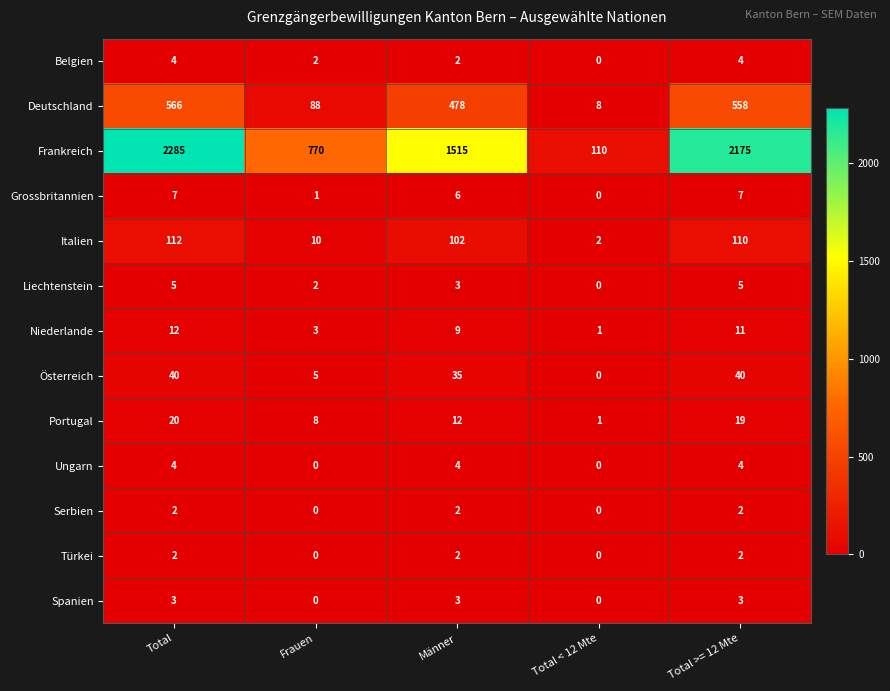

What is the sum of the Italien values at Total < 12 Mte and Männer?

104